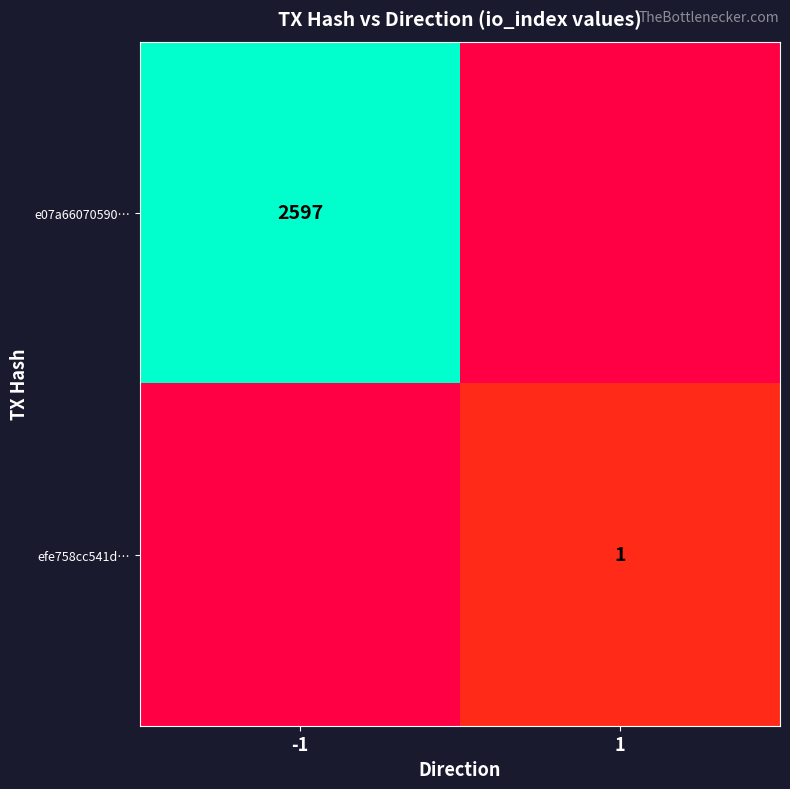

Between -1 and 1, which is larger?

-1